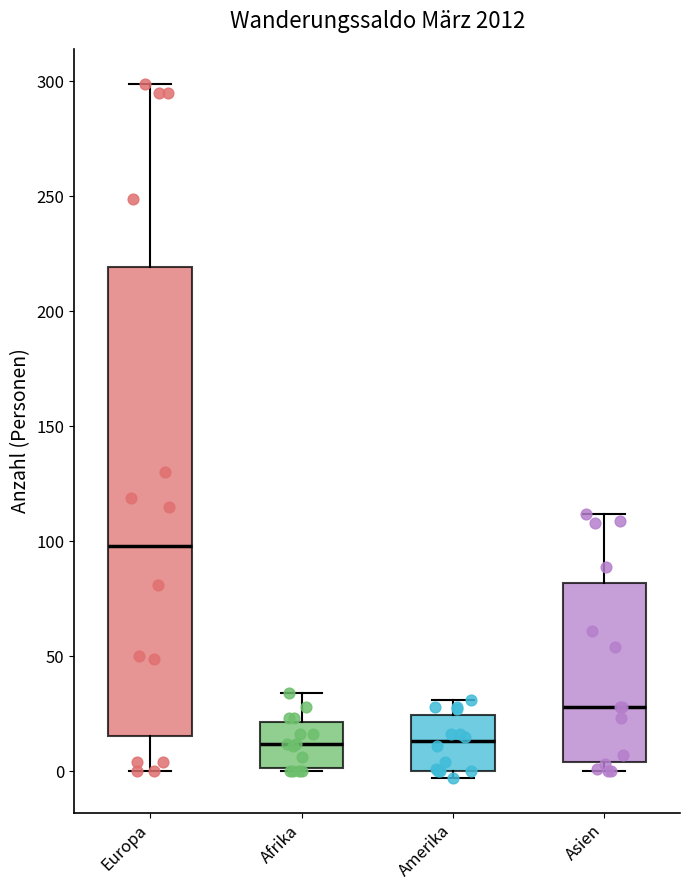

Reading left to right, read every box against the y-axis: the position of its median line, the range the box covers, and the ends of its whiskers. The values are not printed on the chart, so give them approximately, as read against the axis.

Europa: median 100, box 15 to 220, whiskers 0 to 300
Afrika: median 10, box 0 to 20, whiskers 0 to 35
Amerika: median 15, box 0 to 25, whiskers -5 to 30
Asien: median 30, box 5 to 80, whiskers 0 to 110